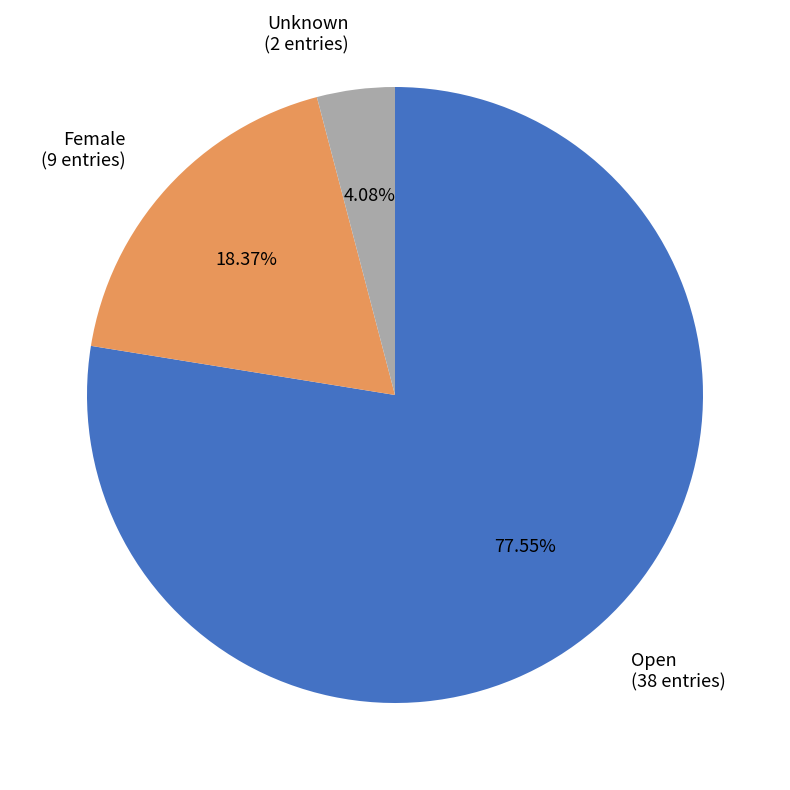

True or false: Open accounts for 86% of the total.

False